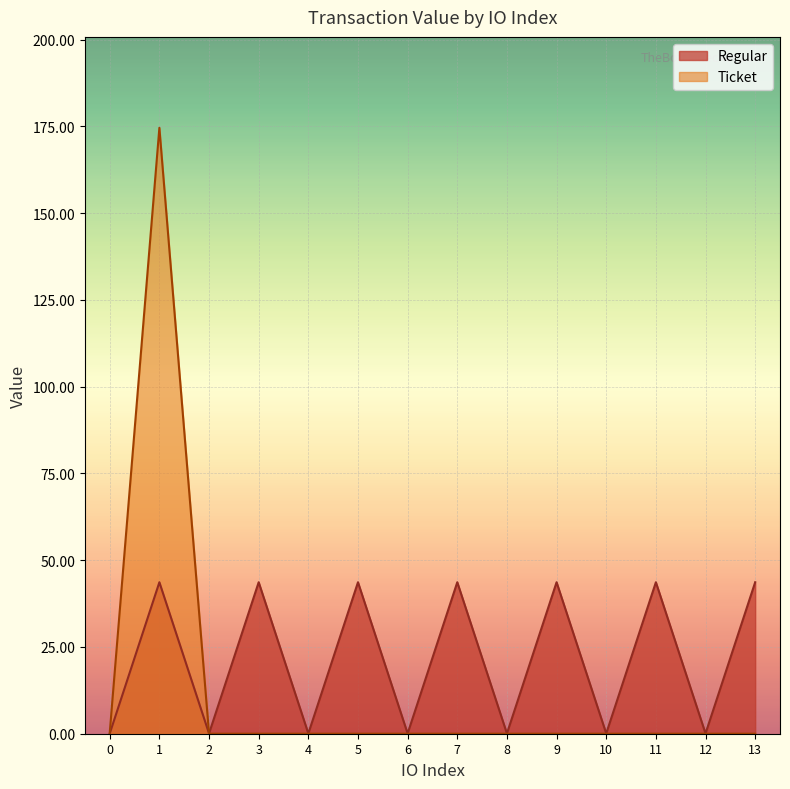

Where is the first local maximum?

1